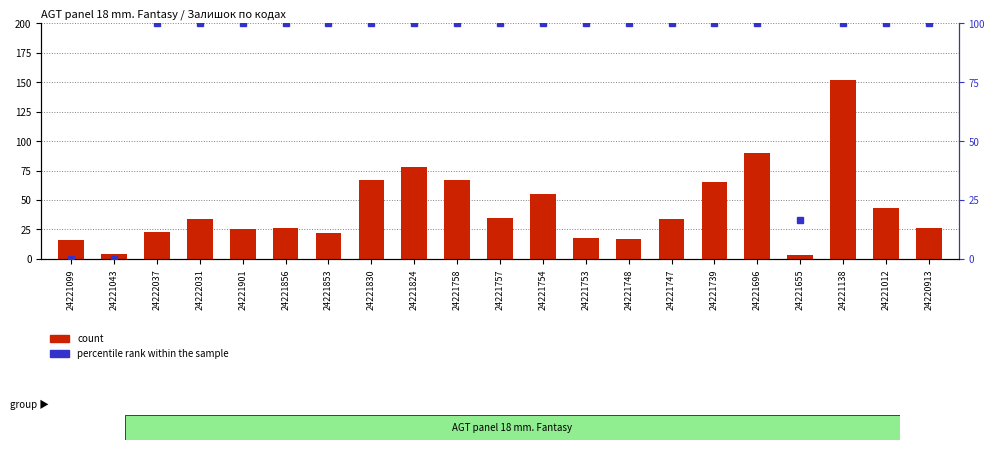

How many bars are there in each group?

2